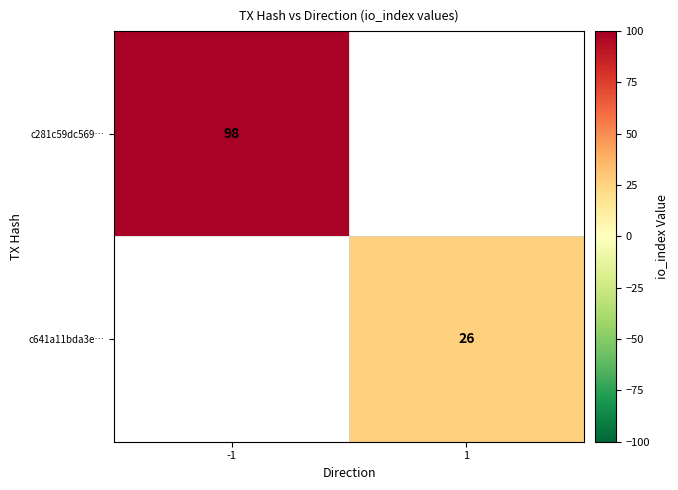

True or false: c281c59dc569… has a value of 98 at -1.

True